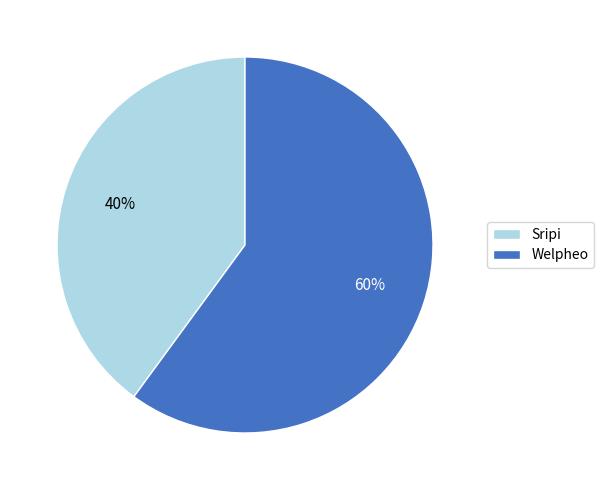

Count the number of slices in the pie.

2